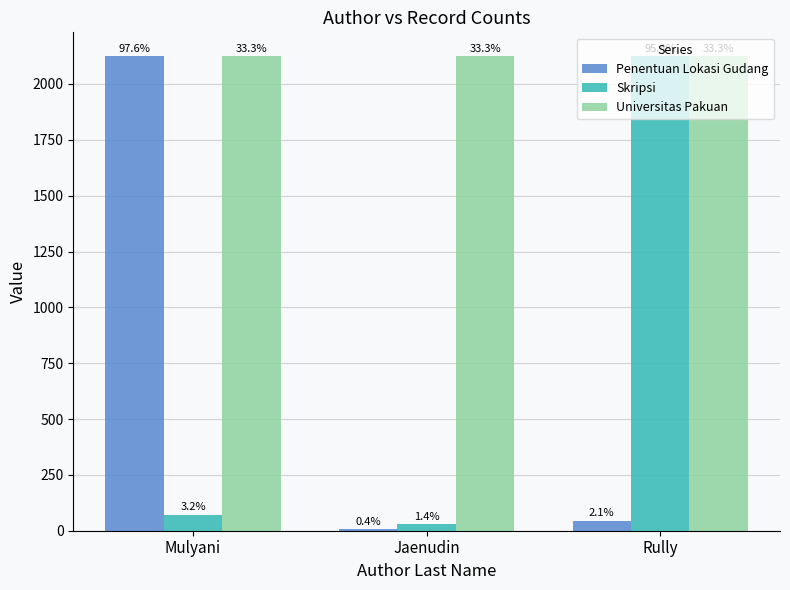

What is the label of the 1st bar from the right?

Rully